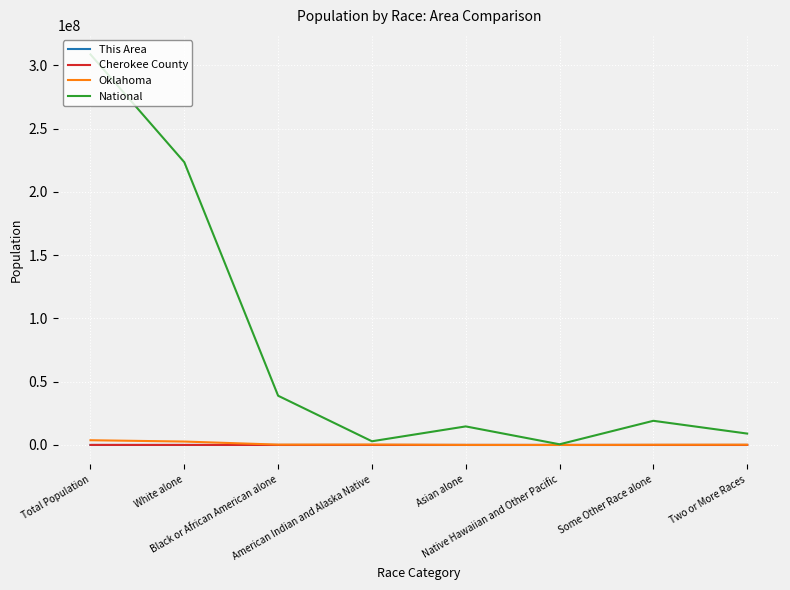

How many lines are shown in the chart?

4